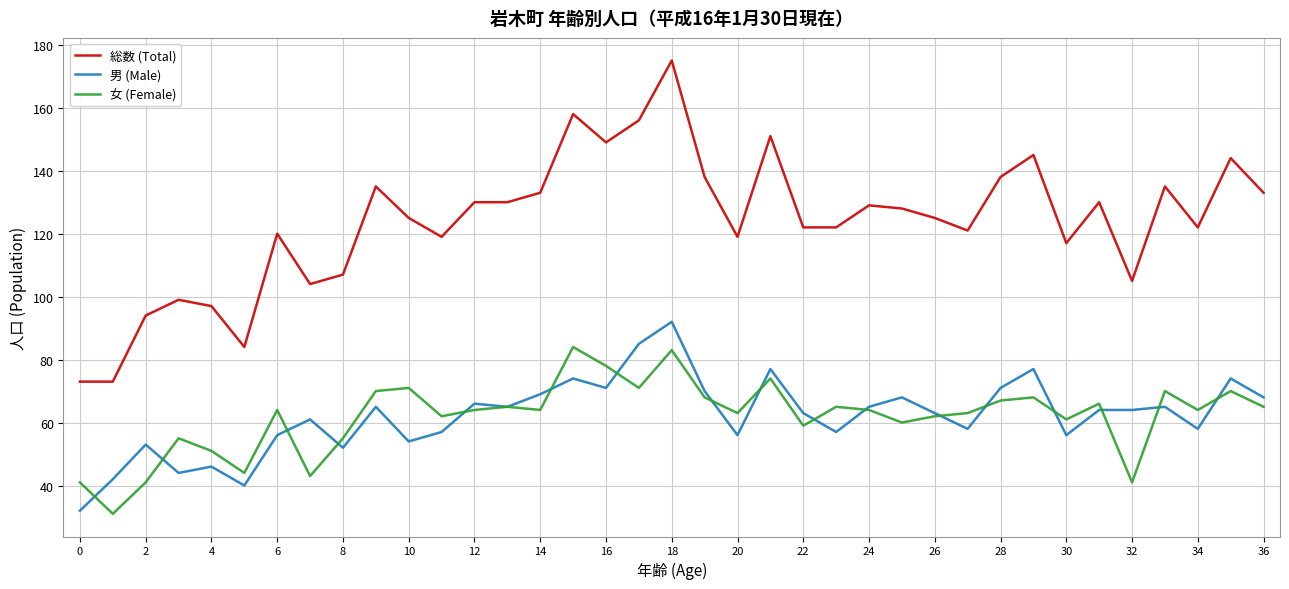

Which series has the largest range (max minus min)?

総数 (Total)